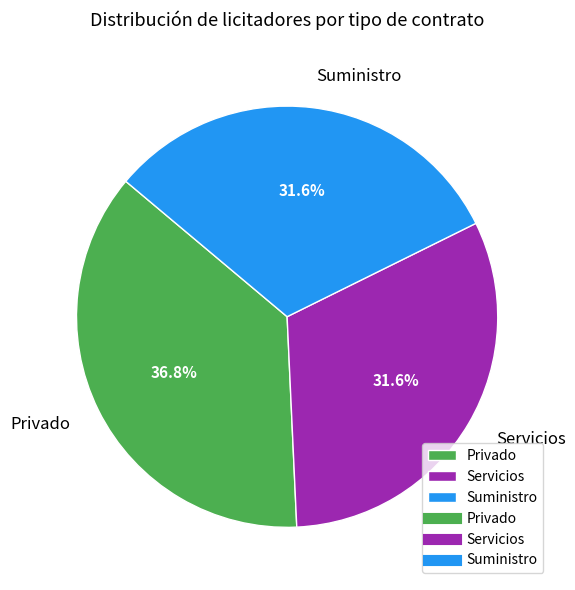

What portion of the pie excludes Suministro?

68.4%